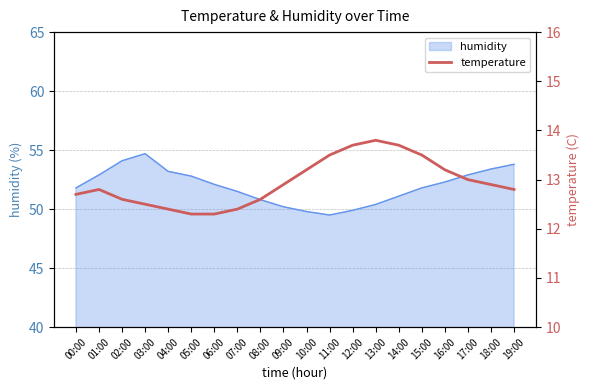

Where is the data nearest to the value 13?

17:00